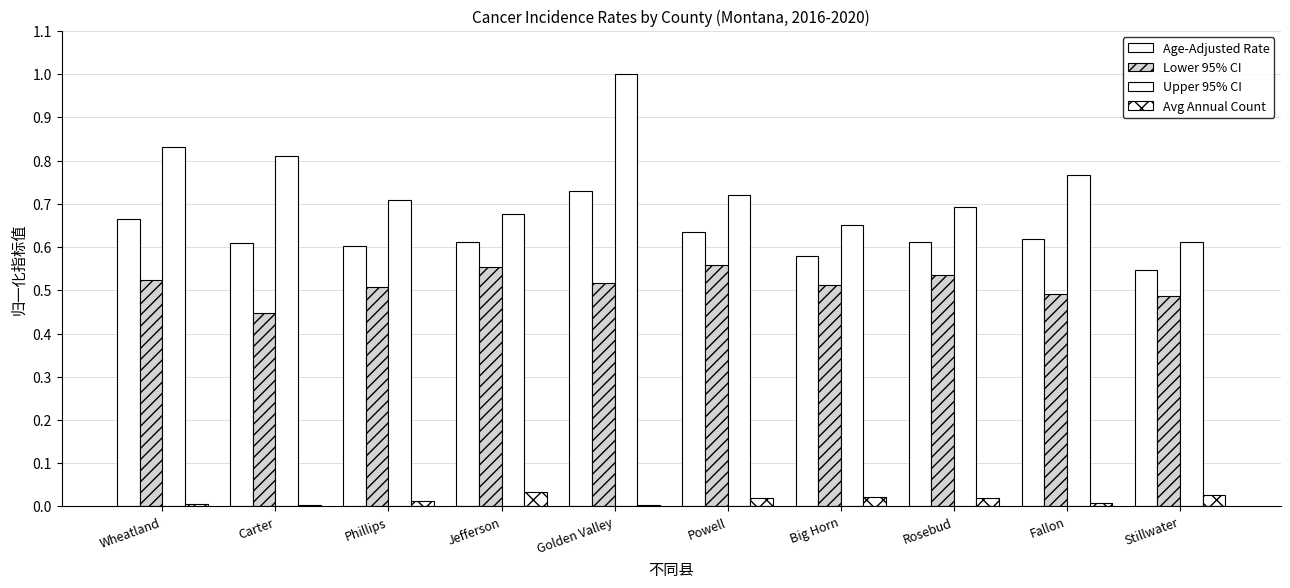

The Age-Adjusted Rate series shows 0.6 at Big Horn. True or false?

True